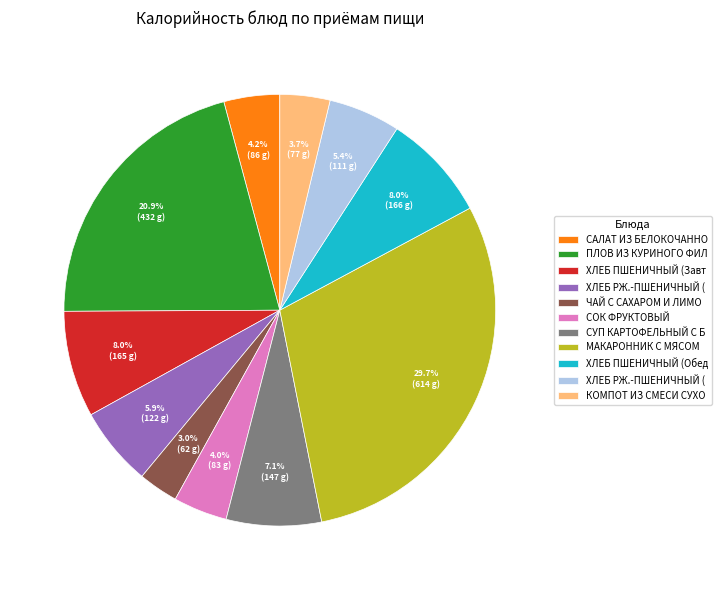

Does any single category account for the majority?

No